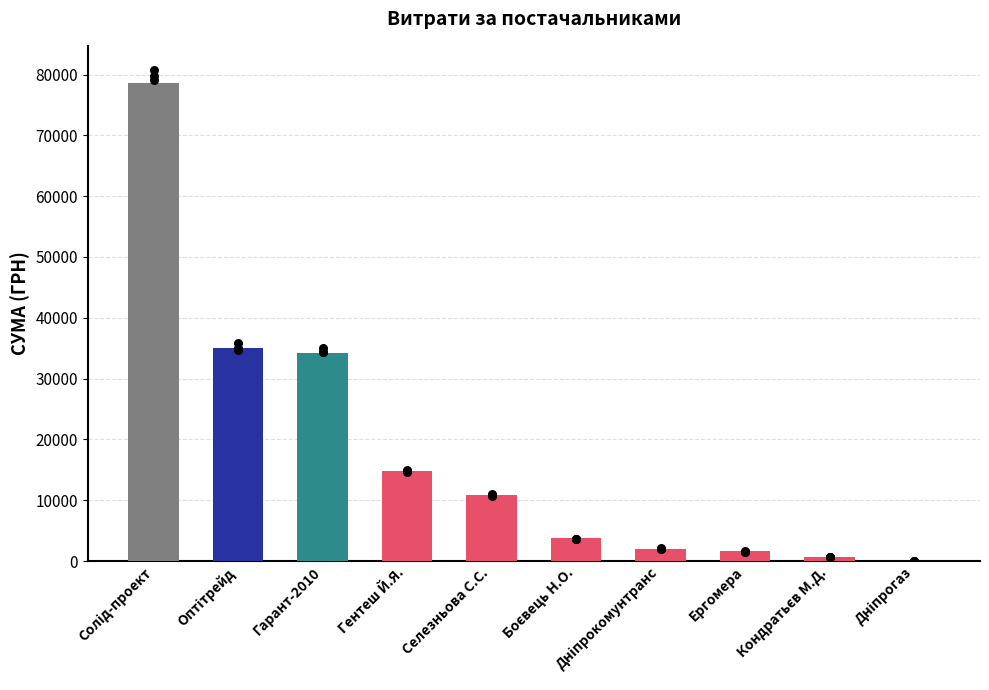

What is the change in value from Селезньова С.С. to Боєвець Н.О.?

-7070.0